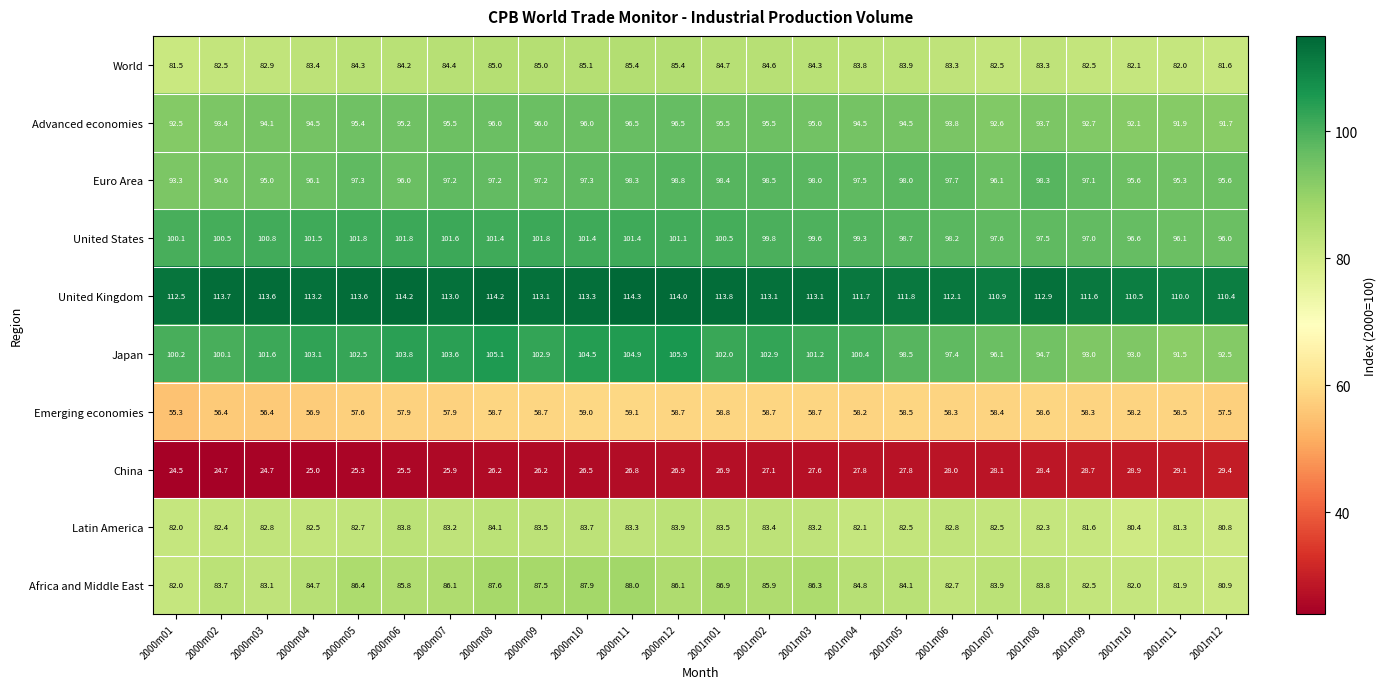

How many values in the China series are below 26?

7